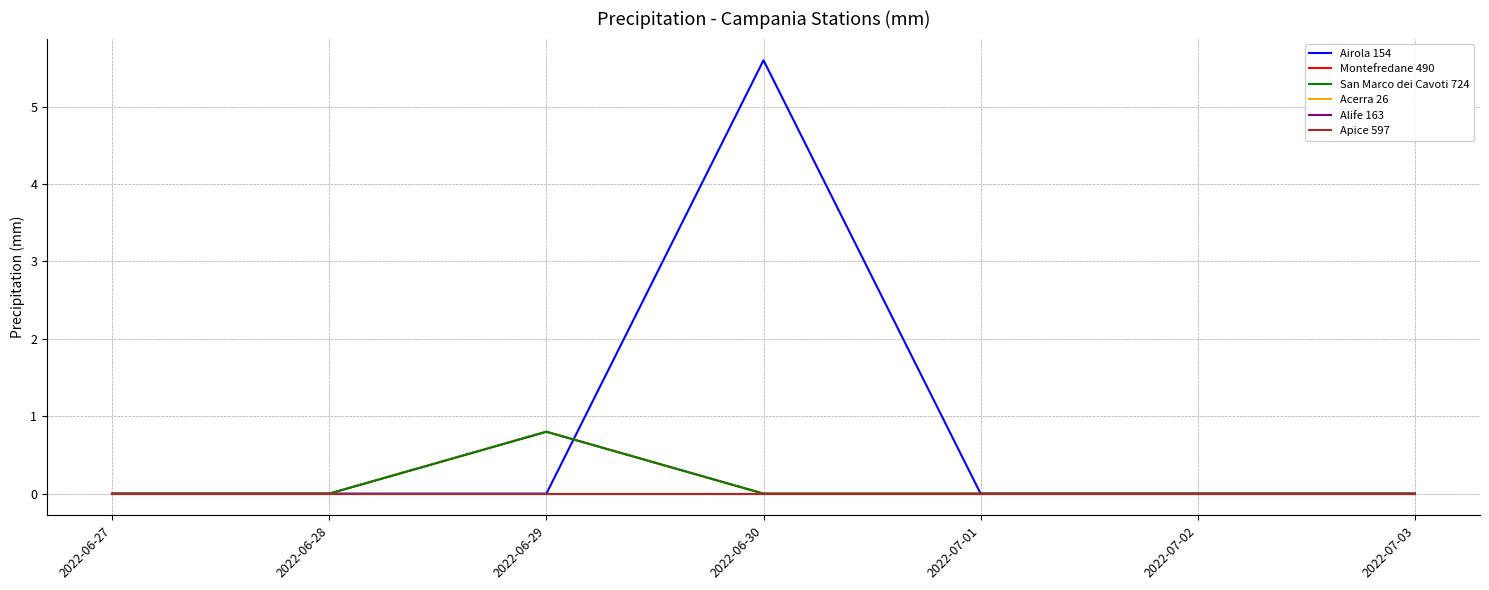

Is this an area chart (filled region under the line)?

No